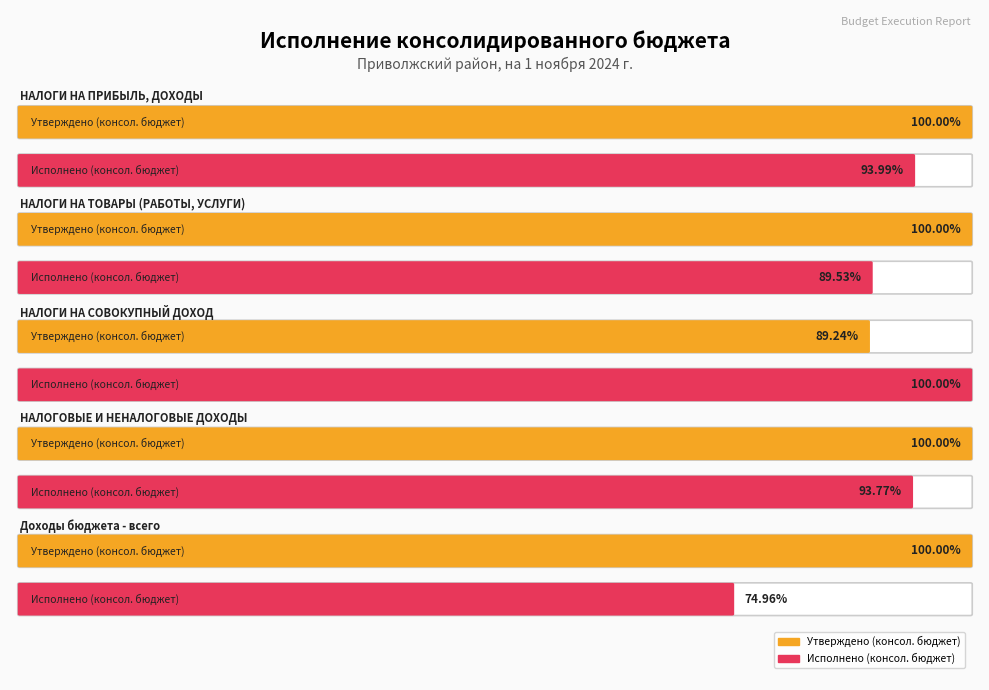

What are all the series names shown in the legend?

Утверждено (консол. бюджет), Исполнено (консол. бюджет)